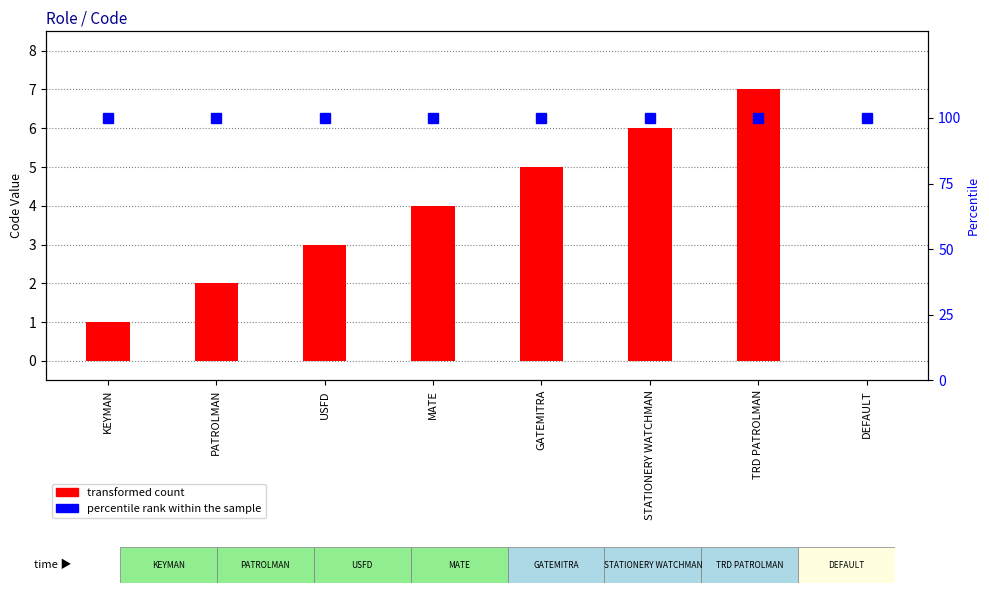

At how many categories does at least one series exceed 17?

8